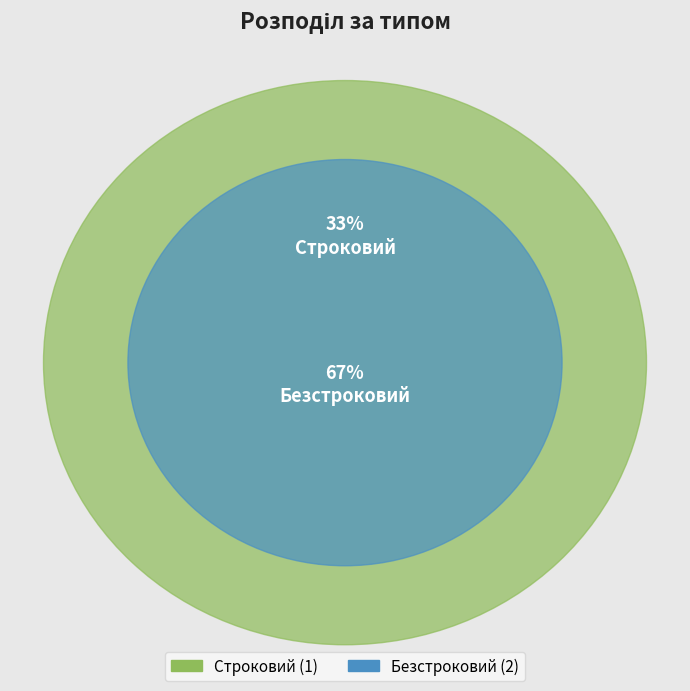

Does any single category account for the majority?

Yes